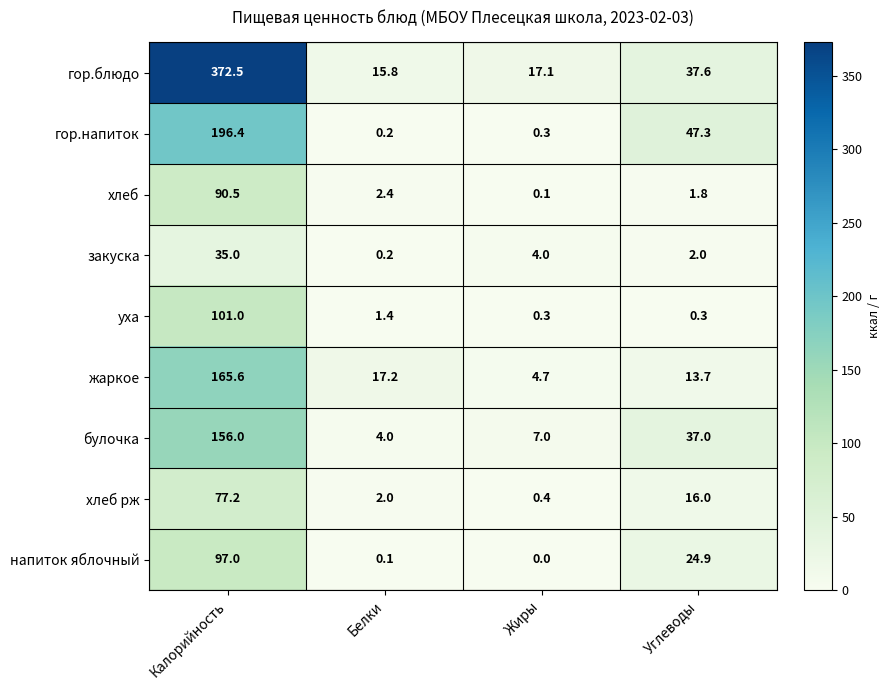

Is the value of булочка at Белки greater than the value of закуска at Белки?

Yes